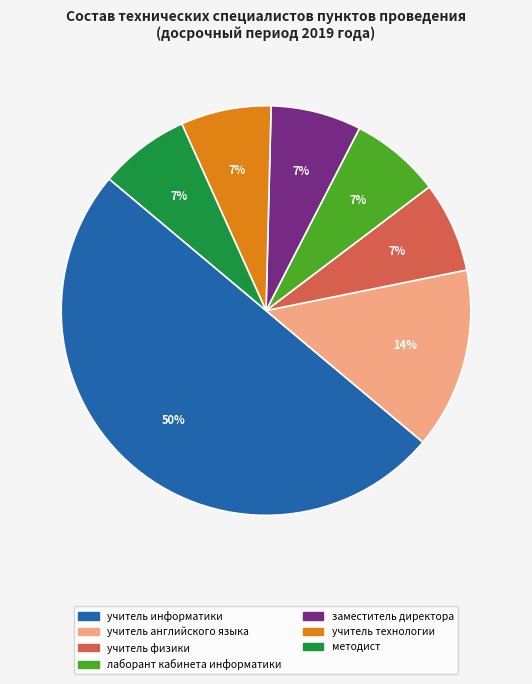

To the nearest percent, what is the difference between the largest and smallest slice percentages?

43%